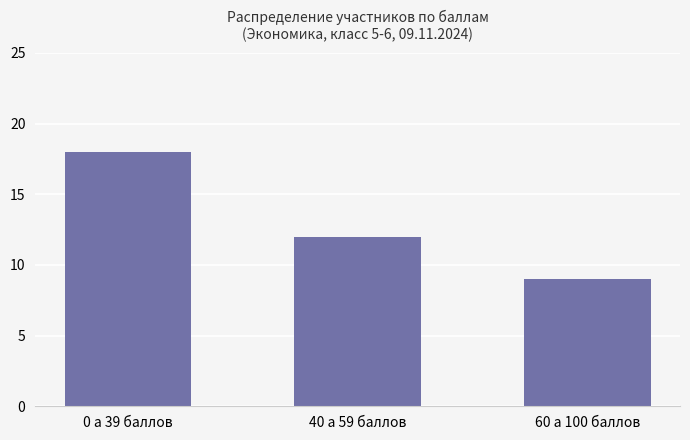

What is the approximate value at 0 a 39 баллов?

18